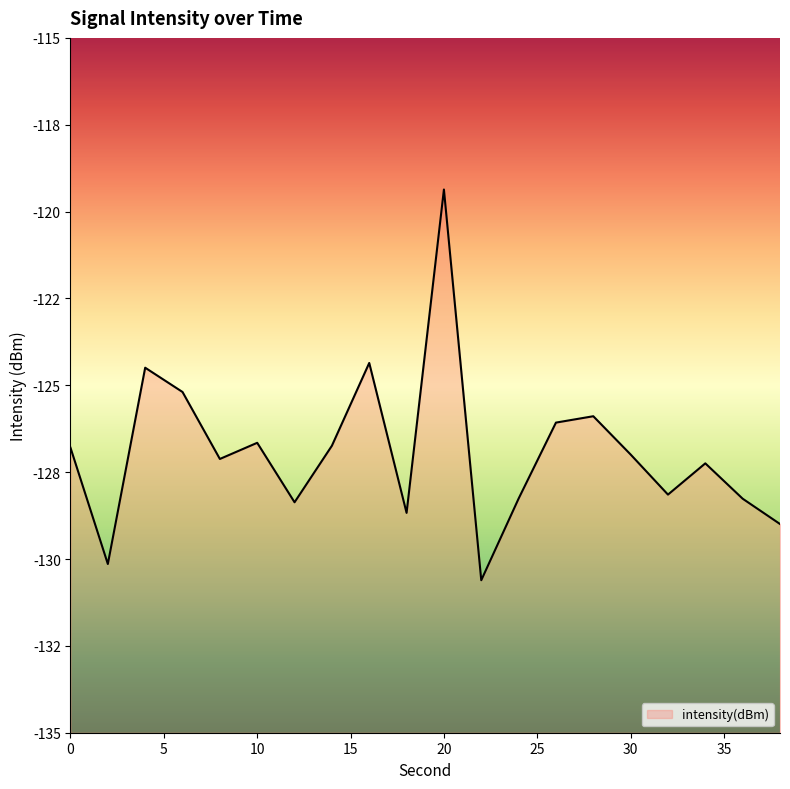

Does the chart display data point markers on the line(s)?

No